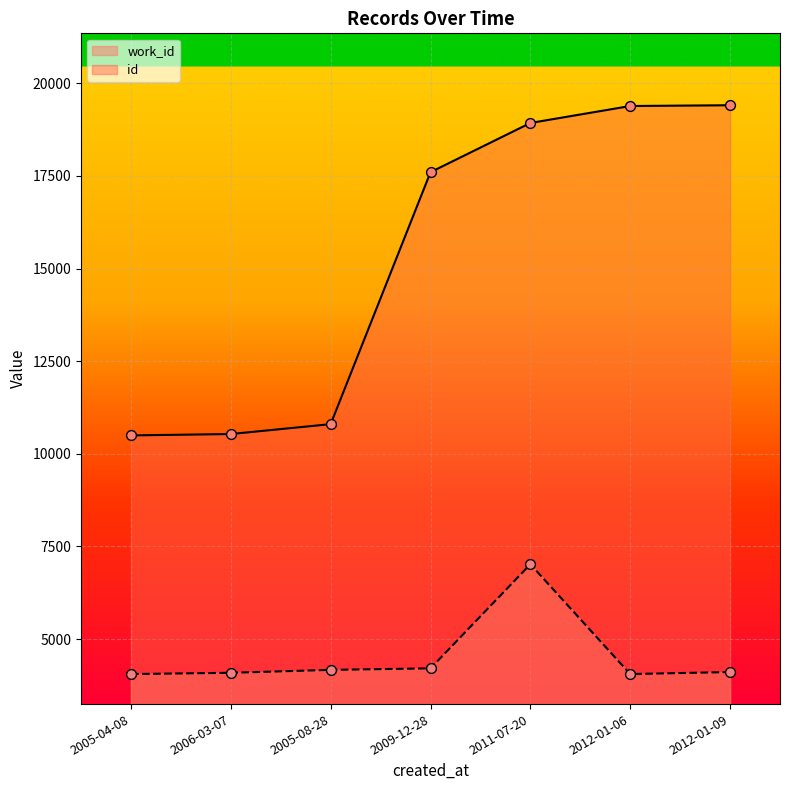

Which series contains the highest Y value?

id